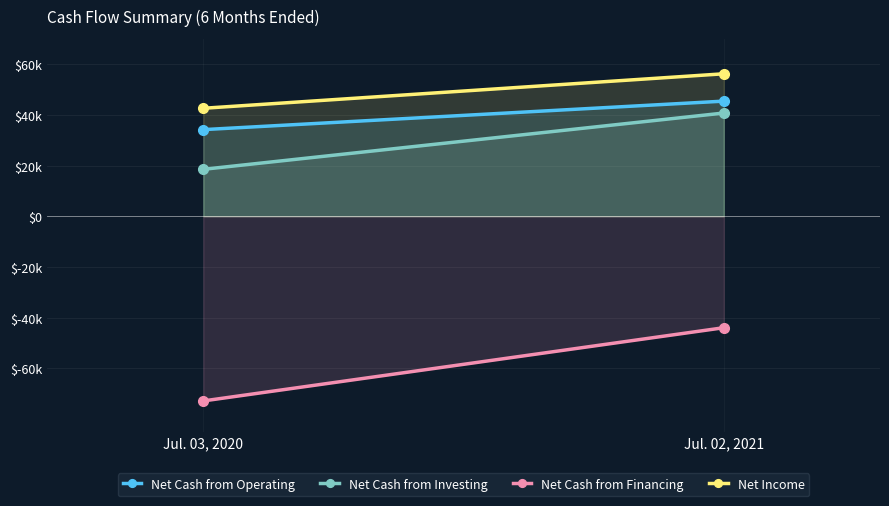

Reading left to right, transcribe all the data shown in this chart.

Net Cash from Operating: Jul. 03, 2020=34199	Jul. 02, 2021=45452
Net Cash from Investing: Jul. 03, 2020=18533	Jul. 02, 2021=40757
Net Cash from Financing: Jul. 03, 2020=-72906	Jul. 02, 2021=-43997
Net Income: Jul. 03, 2020=42628	Jul. 02, 2021=56248